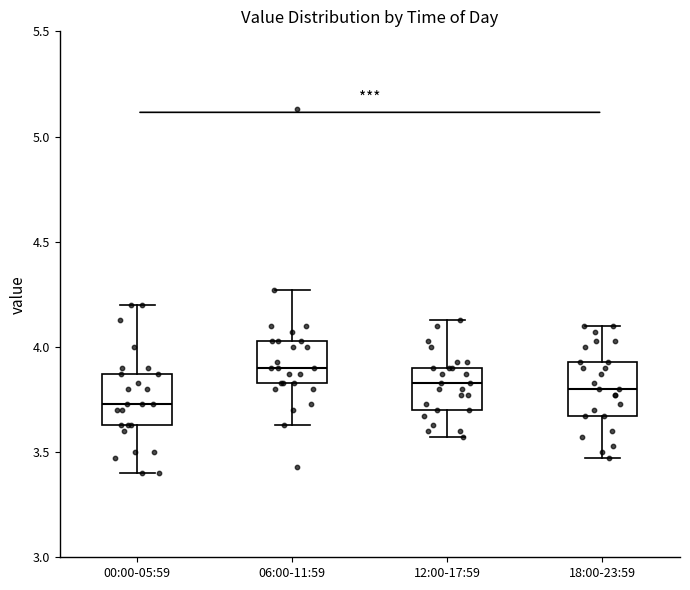

Where does the upper whisker of the box for 12:00-17:59 end on the y-axis? The values are not printed on the chart, so give them approximately, as read against the axis.

4.15